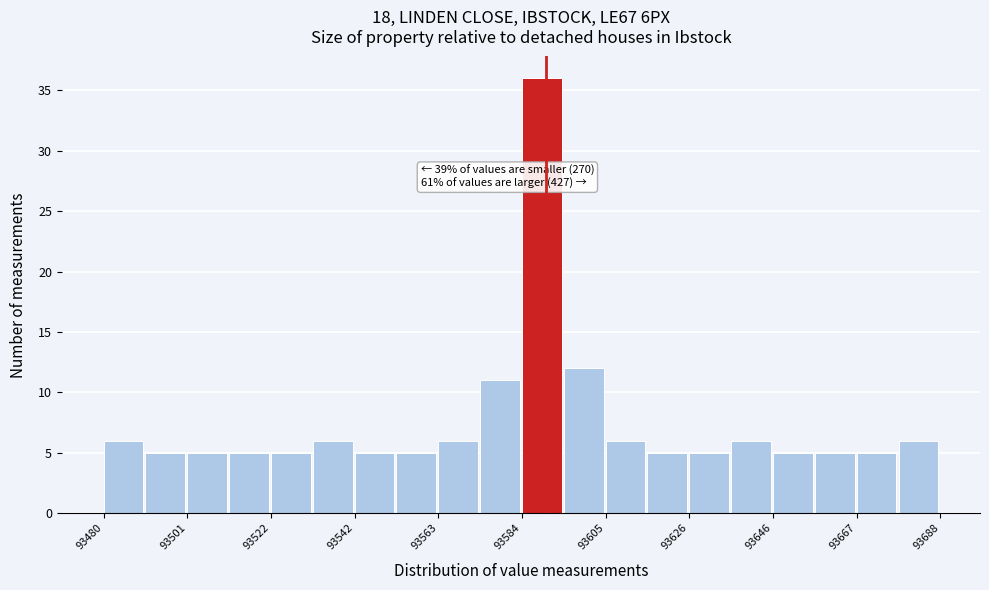

Read against the x-axis, roughly where is the centre of the tallest bar?

93590